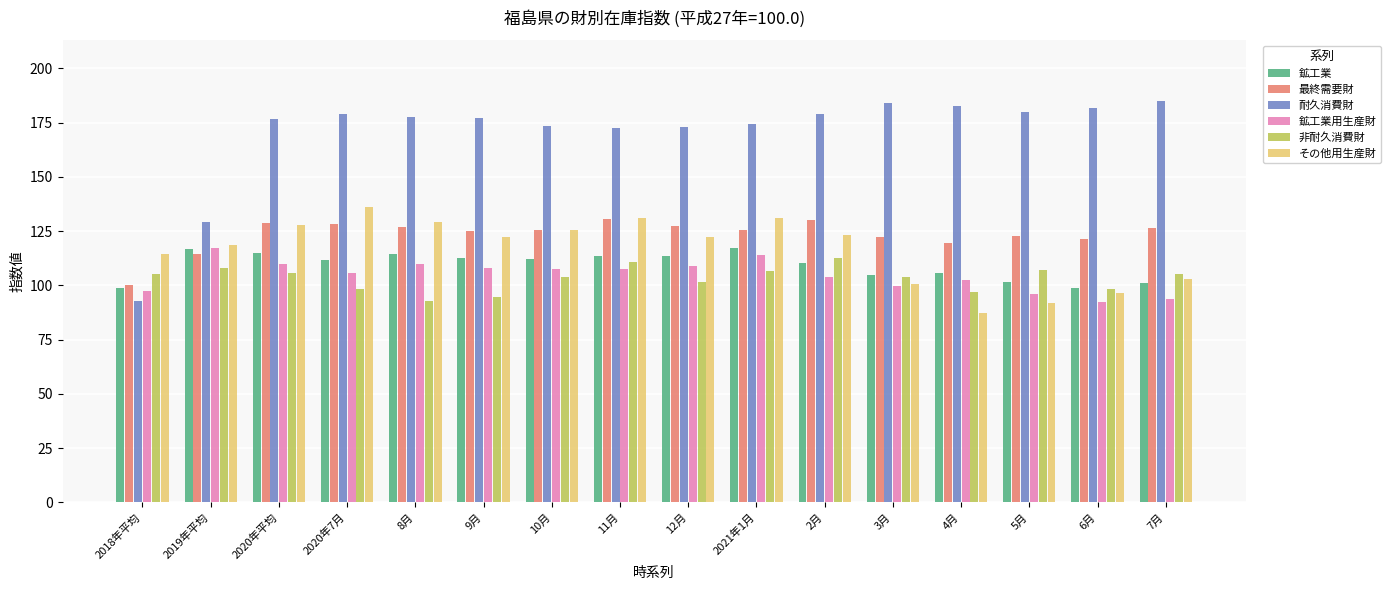

The value of 鉱工業用生産財 at 5月 is 95.8. True or false?

True